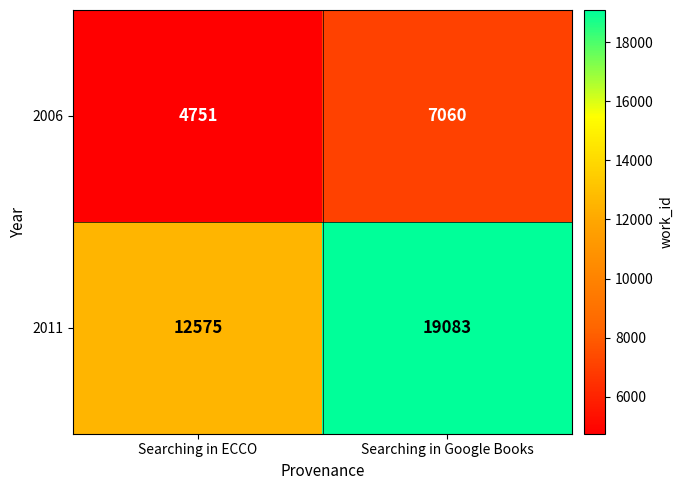

The 2006 series shows 8007 at Searching in ECCO. True or false?

False